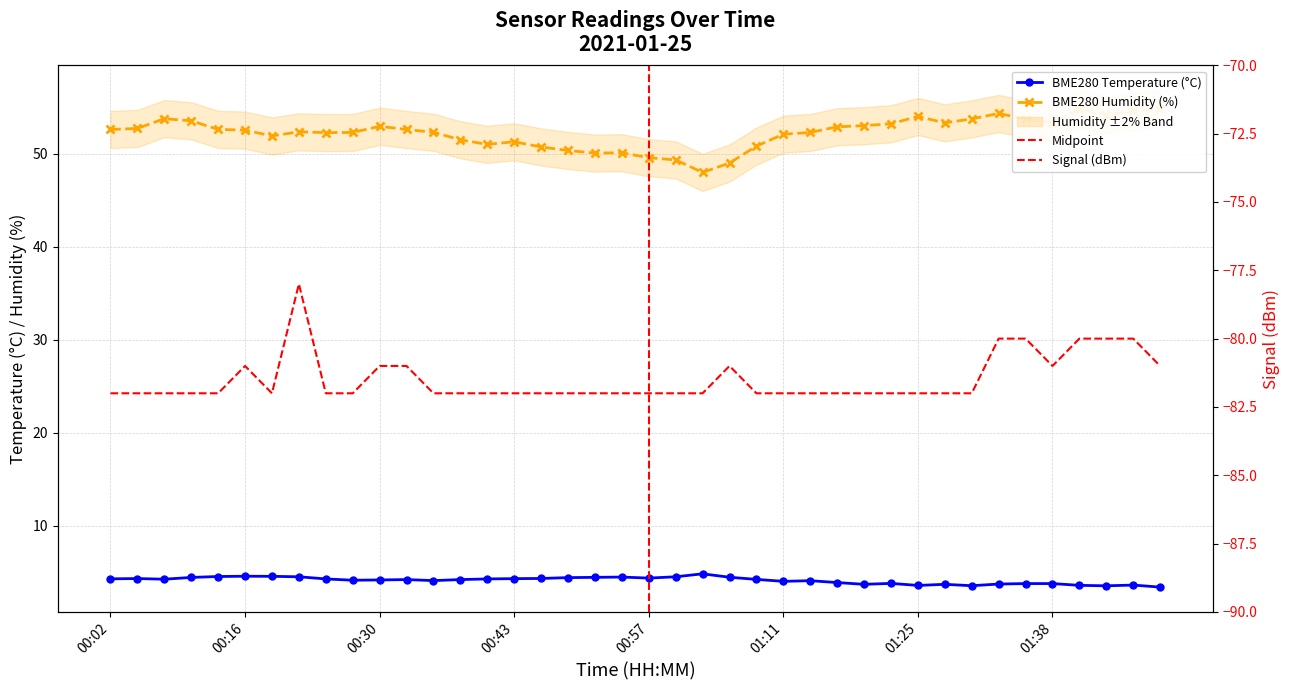

True or false: BME280_temperature and Signal intersect in this chart.

False